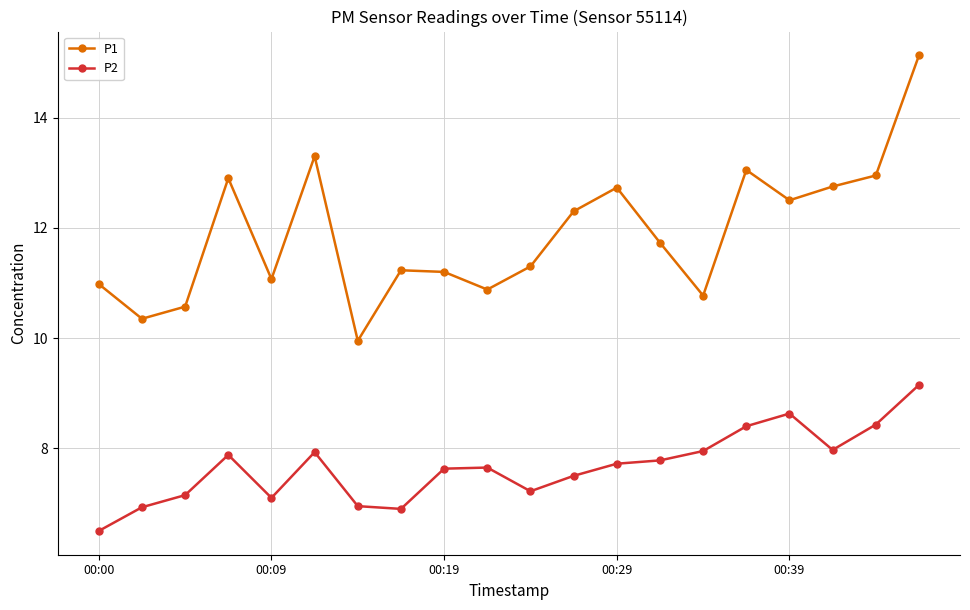

Which series has the widest spread of values?

P1